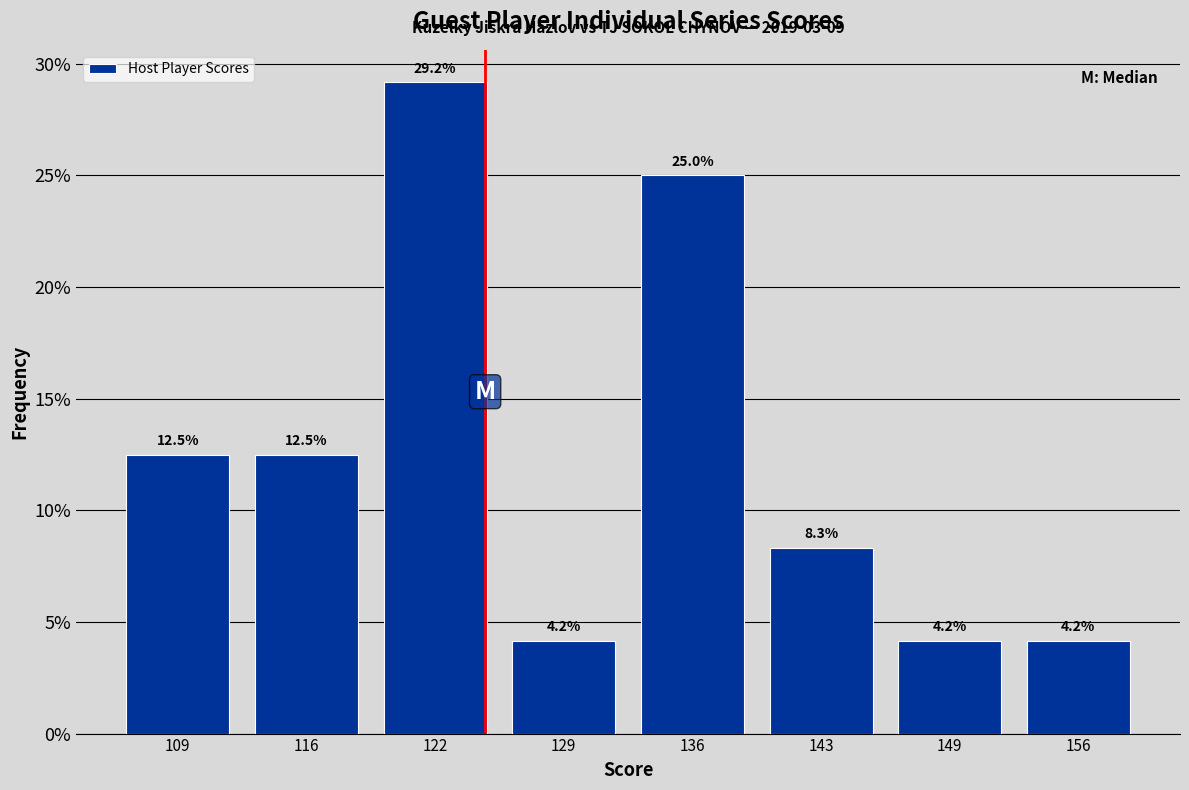

Reading left to right, list all the values displayed in this chart.

12.5	12.5	29.2	4.2	25.0	8.3	4.2	4.2